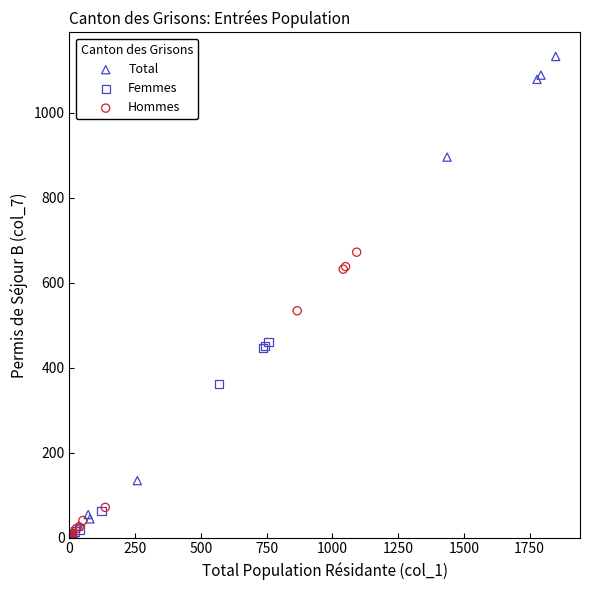

Which series reaches the maximum Y coordinate?

Total